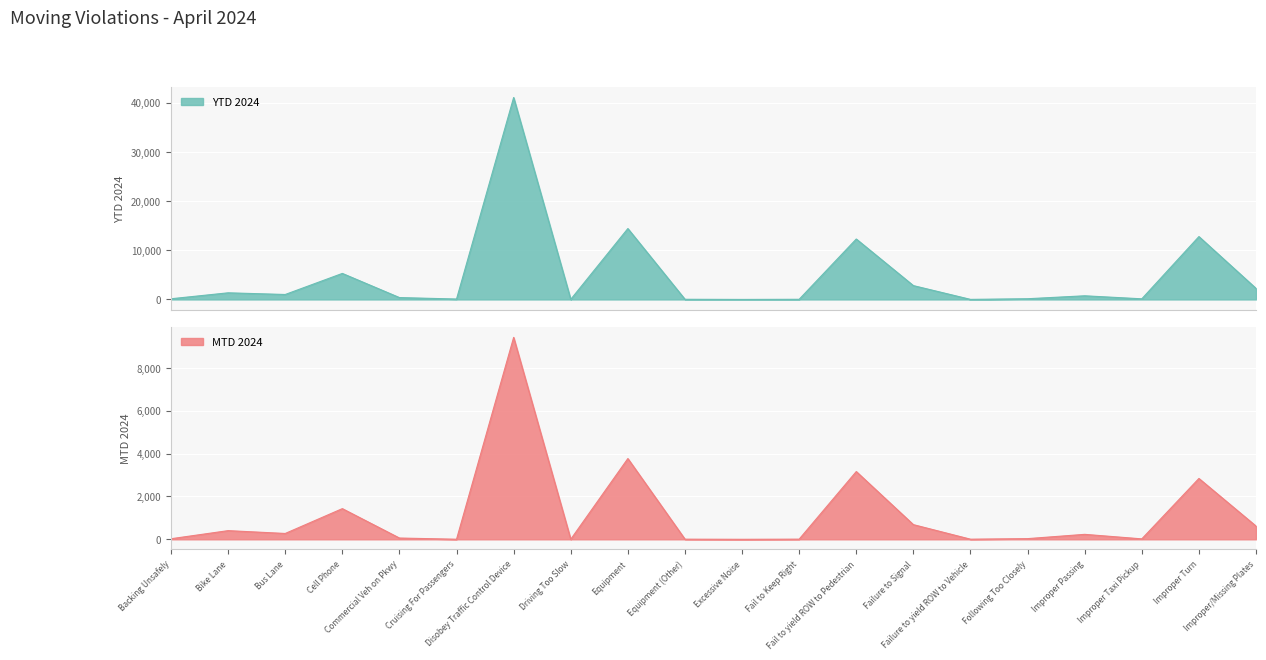

What is the average value of the YTD 2024 series?

4747